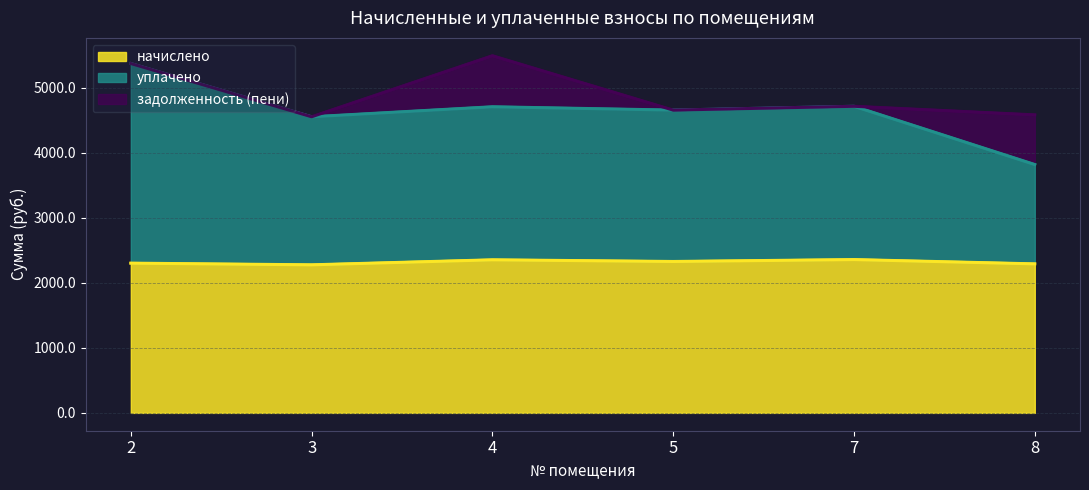

Does the chart have visible grid lines?

Yes